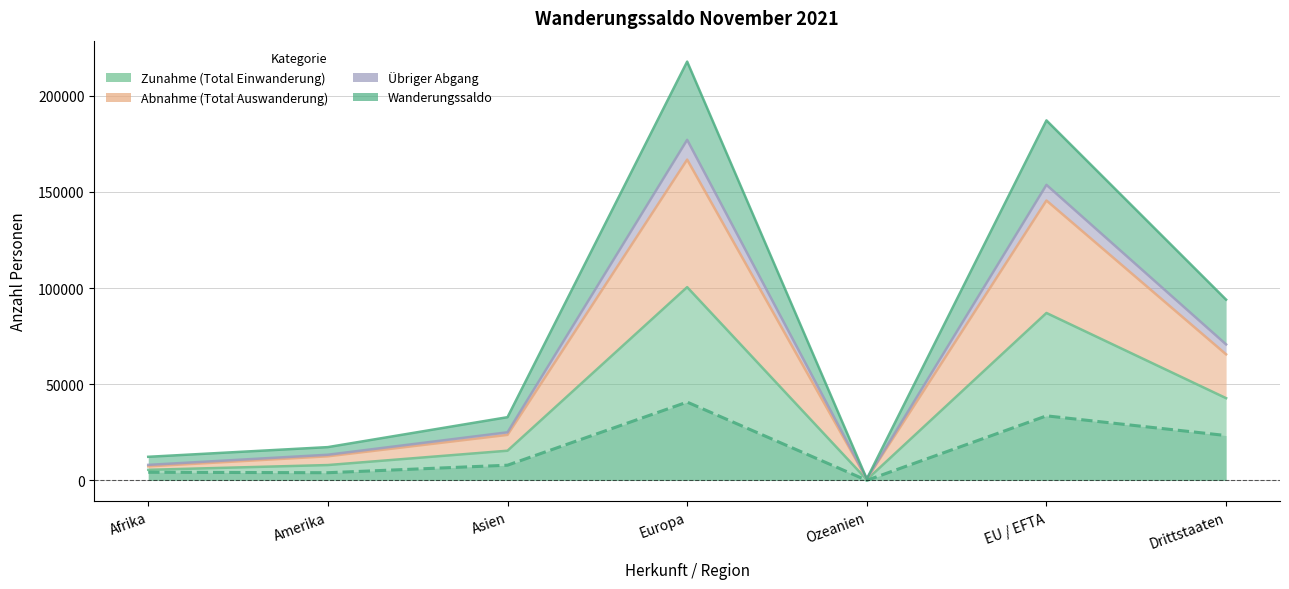

Is it true that Zunahme (Total Einwanderung) equals 100453 at Europa?

True